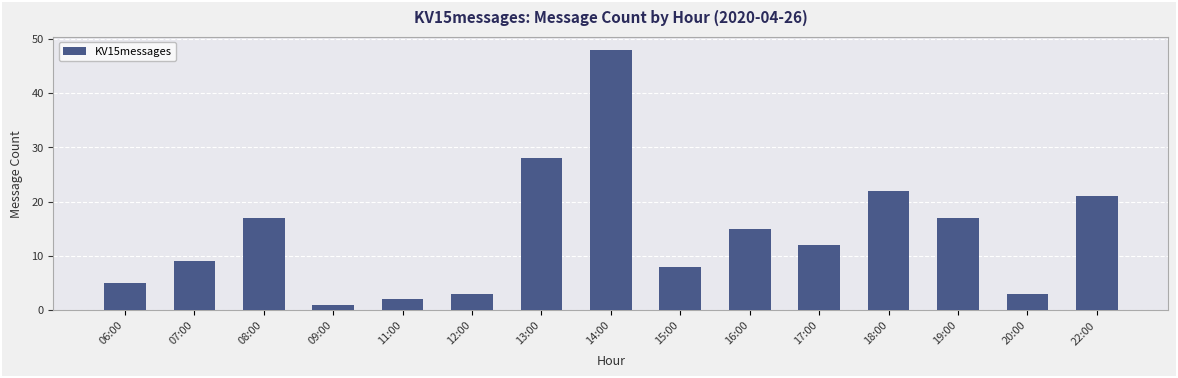

What is the sum of the values at 18:00 and 17:00?

34